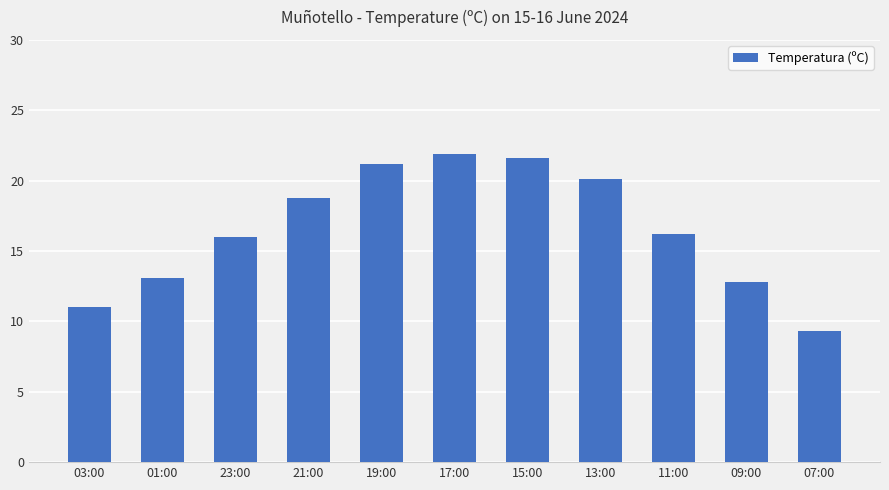

What is the difference between the second highest and minimum values?

12.3